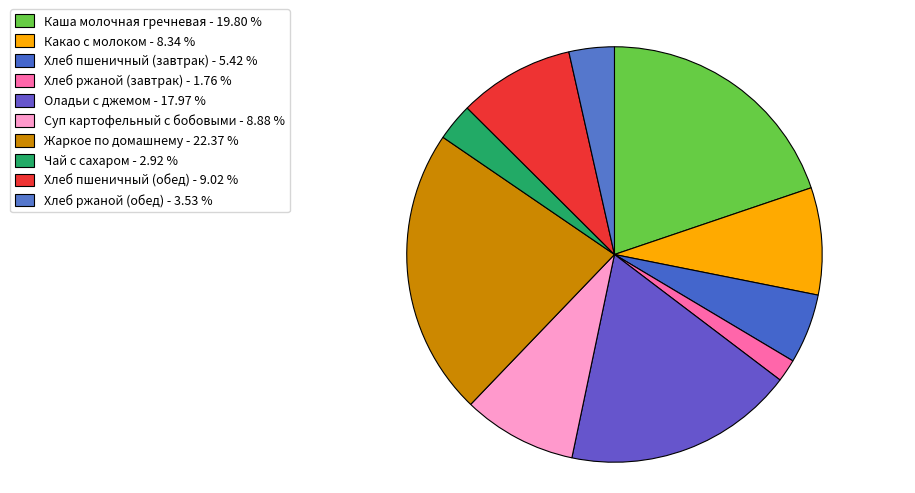

Does Хлеб пшеничный (завтрак) represent more than half of the total?

No